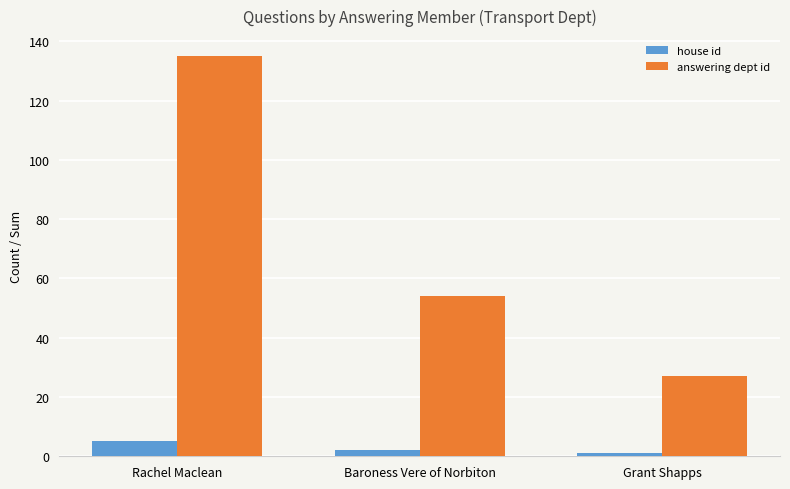

At which label does answering dept id first exceed 54?

Rachel Maclean